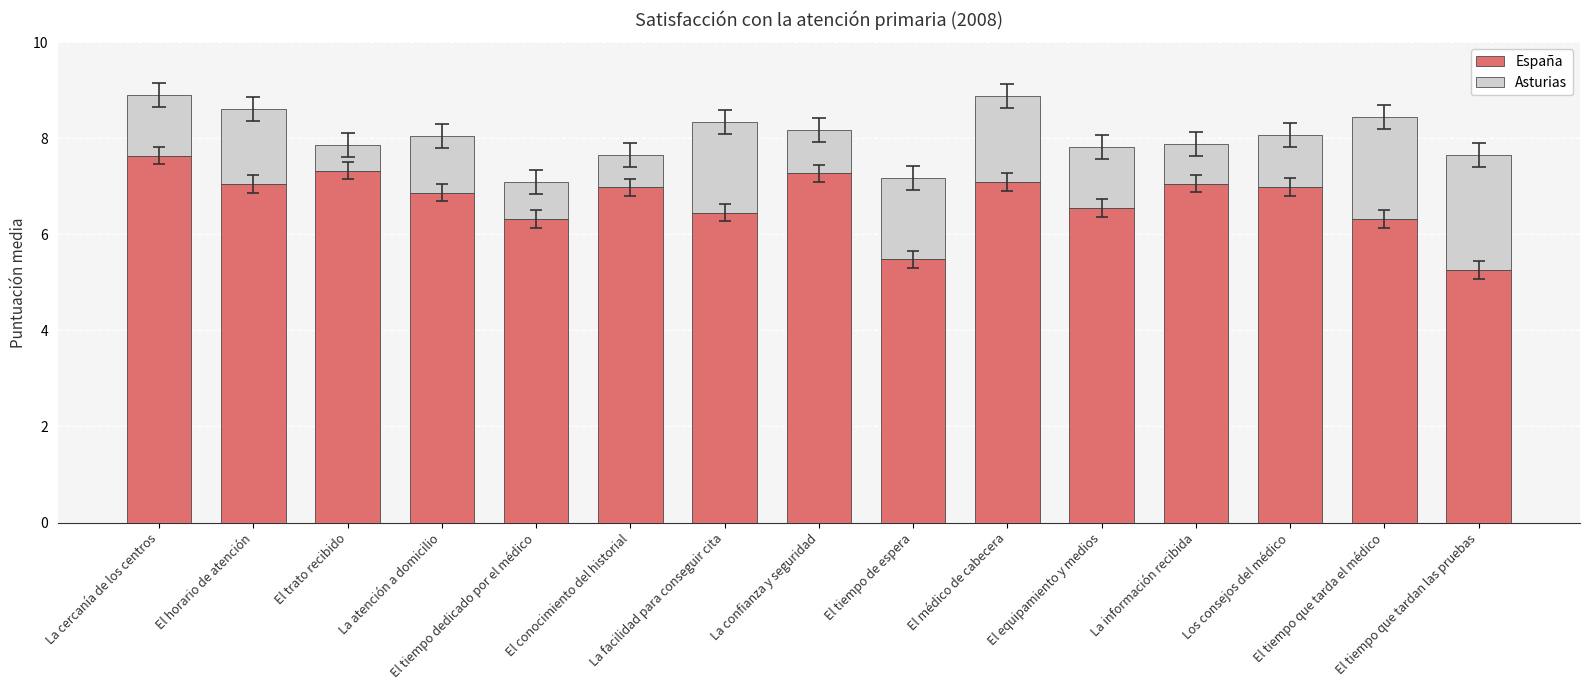

True or false: España has a value of 7.1 at La información recibida.

True